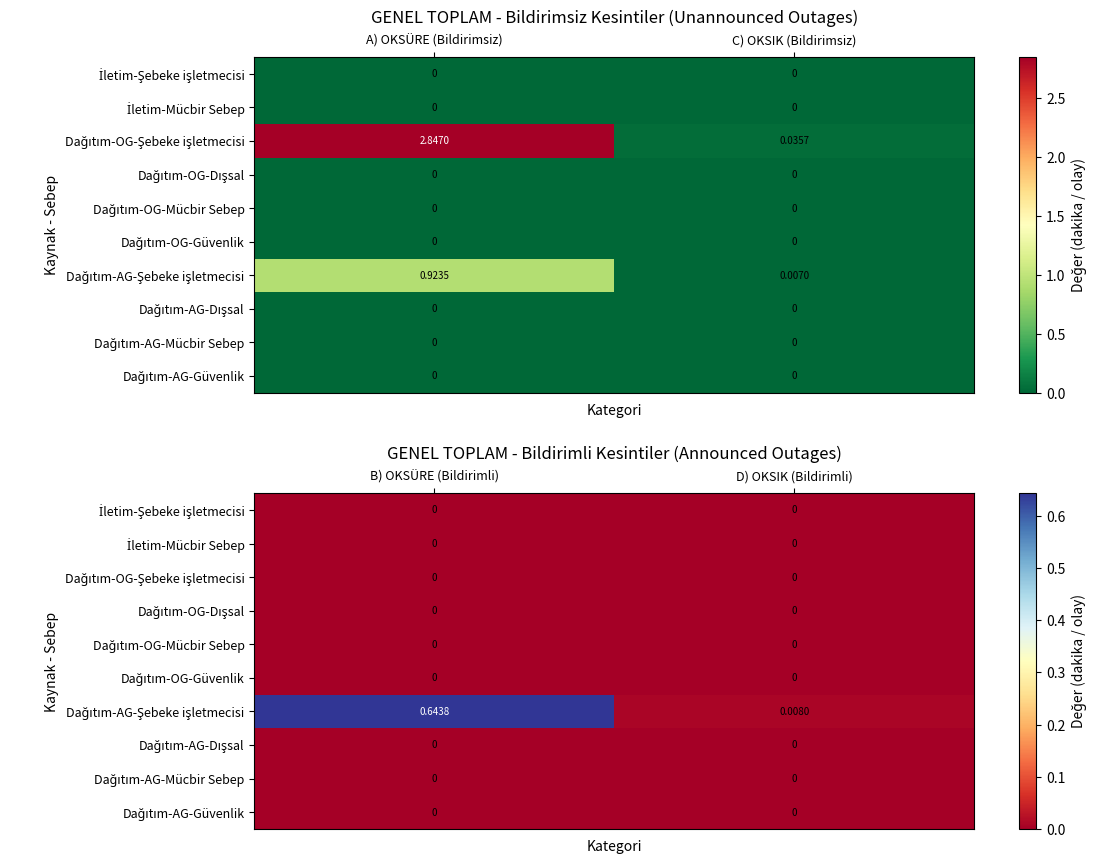

List the series in order of their peak value, lowest first.

İletim-Şebeke işletmecisi, İletim-Mücbir Sebep, Dağıtım-OG-Şebeke işletmecisi, Dağıtım-OG-Dışsal, Dağıtım-OG-Mücbir Sebep, Dağıtım-OG-Güvenlik, Dağıtım-AG-Dışsal, Dağıtım-AG-Mücbir Sebep, Dağıtım-AG-Güvenlik, Dağıtım-AG-Şebeke işletmecisi